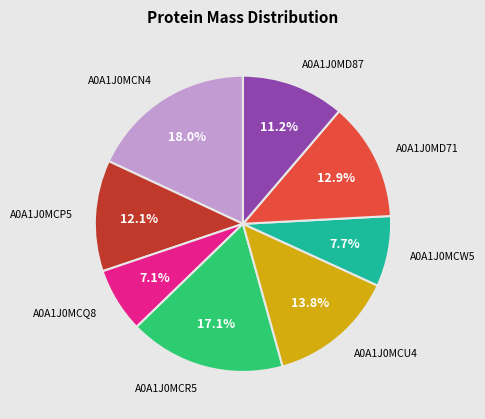

Approximately how many times larger is the value at A0A1J0MCR5 compared to A0A1J0MCP5?

1.4